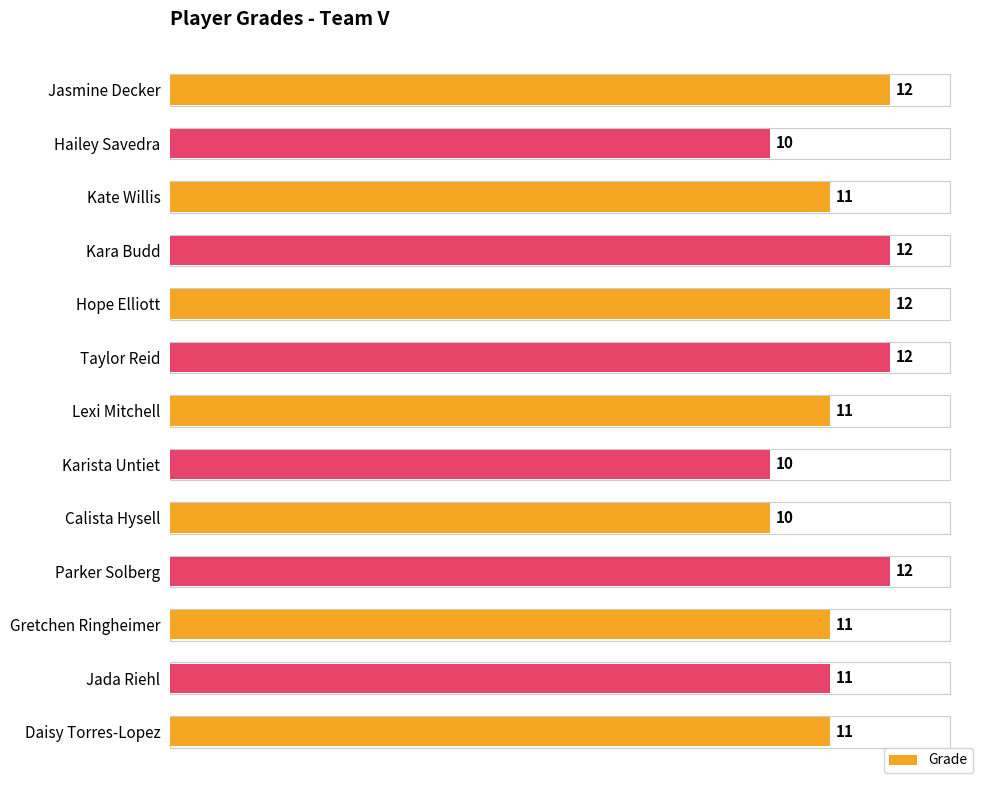

What is the label of the 13th bar from the bottom?

Jasmine Decker